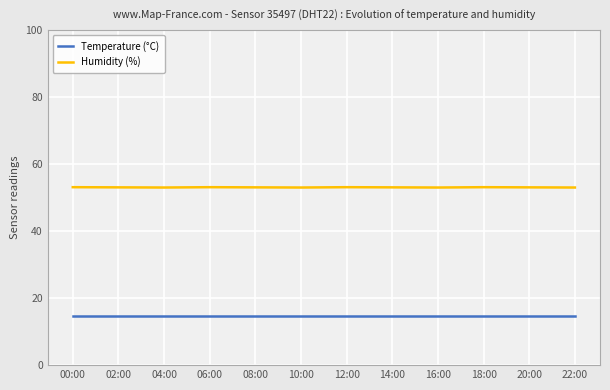

What is the difference between the second highest and minimum values in the Humidity (%) series?

0.1